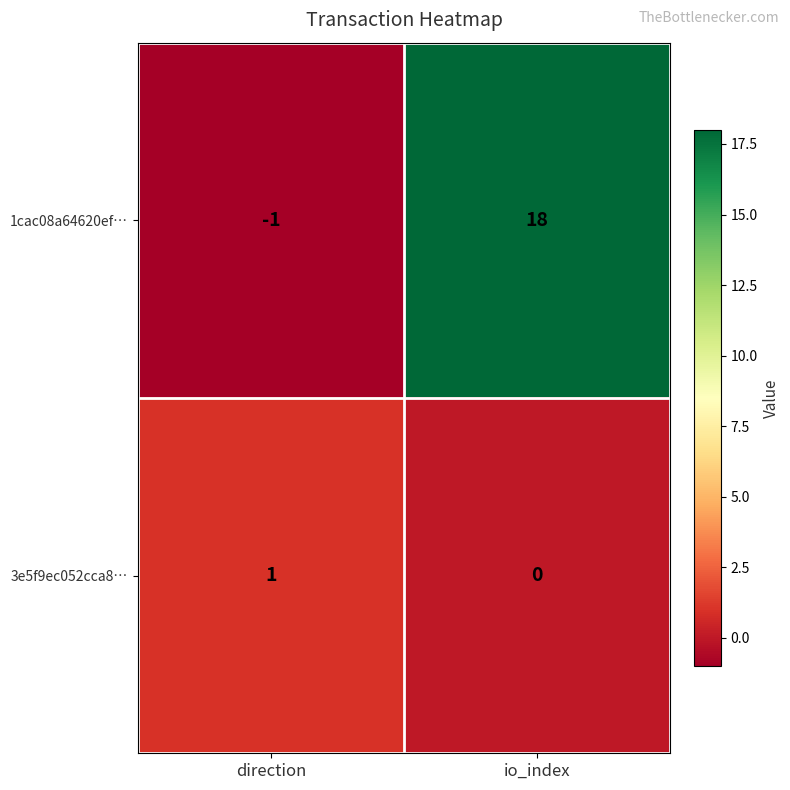

List the labels in order of 3e5f9ec052cca8… value, smallest first.

io_index, direction